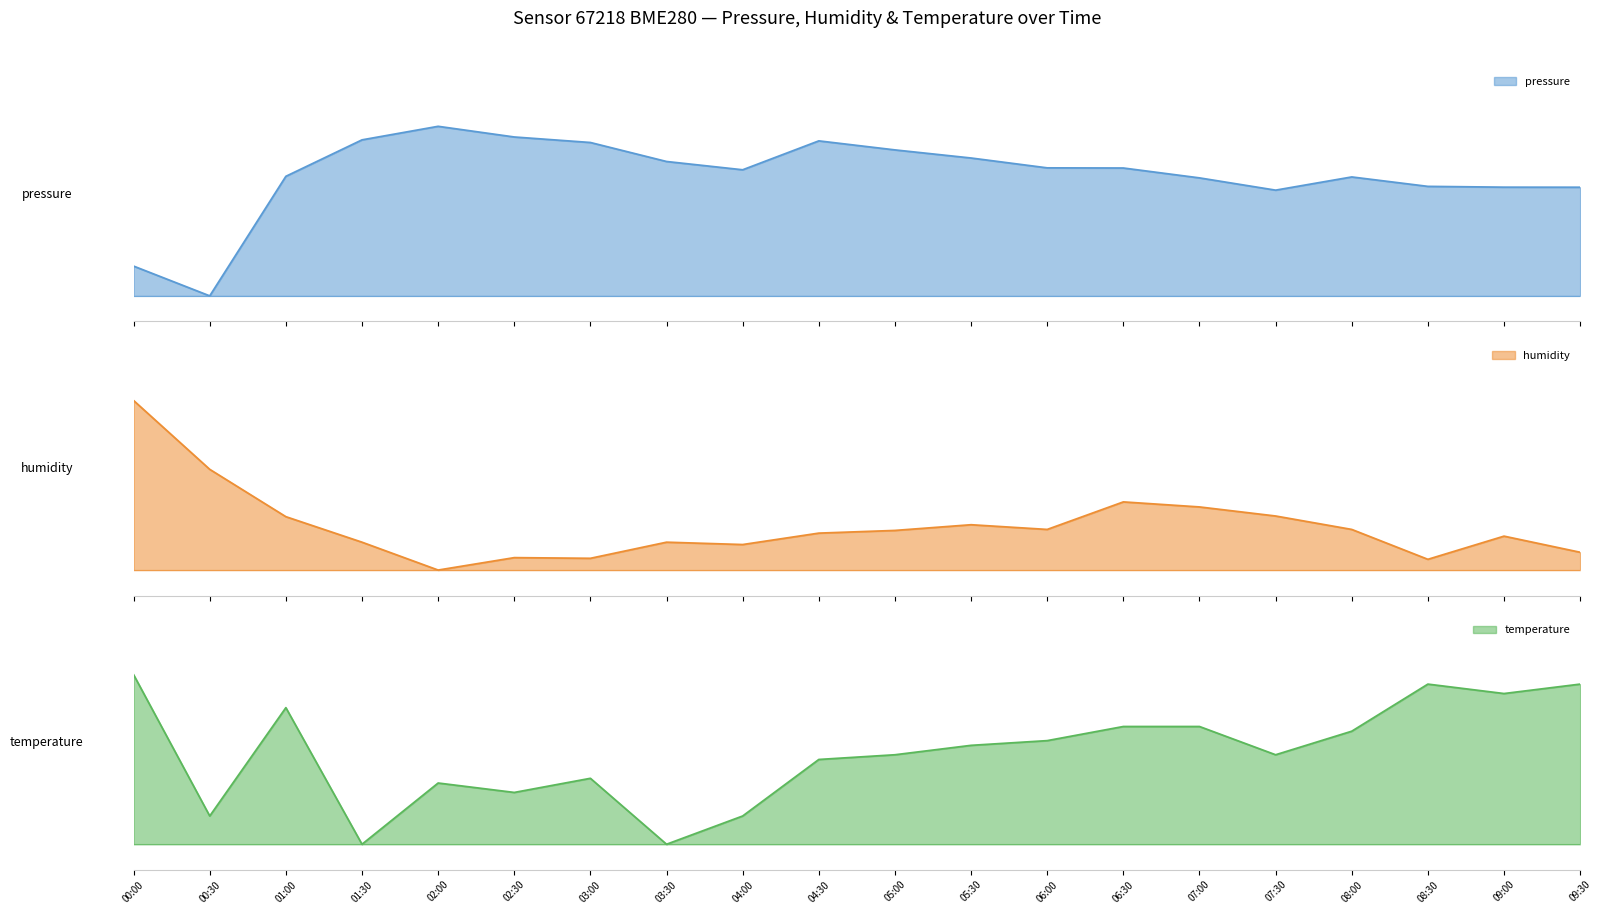

The pressure series shows 0.7 at 07:00. True or false?

True